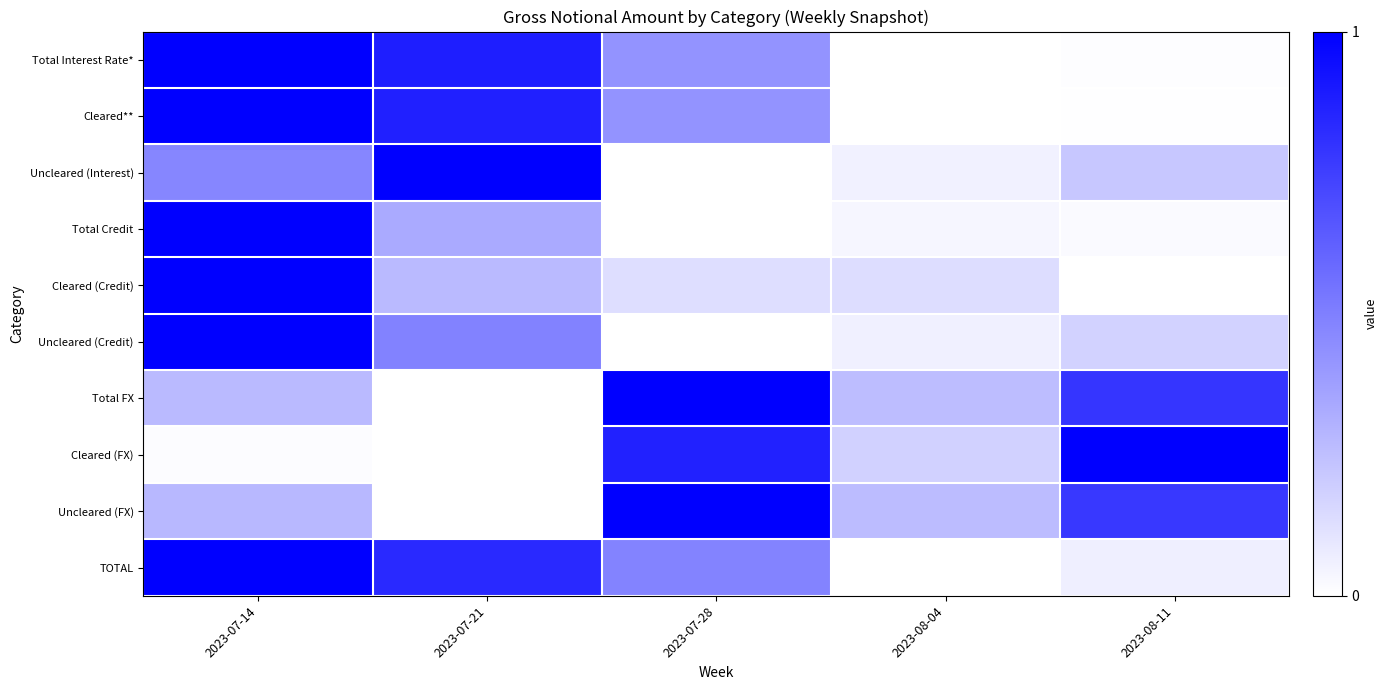

Reading left to right, transcribe all the data shown in this chart.

Total Interest Rate*: 2023-07-14=1.0	2023-07-21=0.9	2023-07-28=0.4	2023-08-04=0.0	2023-08-11=0.0
Cleared**: 2023-07-14=1.0	2023-07-21=0.9	2023-07-28=0.4	2023-08-04=0.0	2023-08-11=0.0
Uncleared (Interest): 2023-07-14=0.5	2023-07-21=1.0	2023-07-28=0.0	2023-08-04=0.1	2023-08-11=0.2
Total Credit: 2023-07-14=1.0	2023-07-21=0.3	2023-07-28=0.0	2023-08-04=0.0	2023-08-11=0.0
Cleared (Credit): 2023-07-14=1.0	2023-07-21=0.3	2023-07-28=0.1	2023-08-04=0.1	2023-08-11=0.0
Uncleared (Credit): 2023-07-14=1.0	2023-07-21=0.5	2023-07-28=0.0	2023-08-04=0.1	2023-08-11=0.2
Total FX: 2023-07-14=0.3	2023-07-21=0.0	2023-07-28=1.0	2023-08-04=0.3	2023-08-11=0.8
Cleared (FX): 2023-07-14=0.0	2023-07-21=0.0	2023-07-28=0.9	2023-08-04=0.2	2023-08-11=1.0
Uncleared (FX): 2023-07-14=0.3	2023-07-21=0.0	2023-07-28=1.0	2023-08-04=0.3	2023-08-11=0.8
TOTAL: 2023-07-14=1.0	2023-07-21=0.8	2023-07-28=0.5	2023-08-04=0.0	2023-08-11=0.1